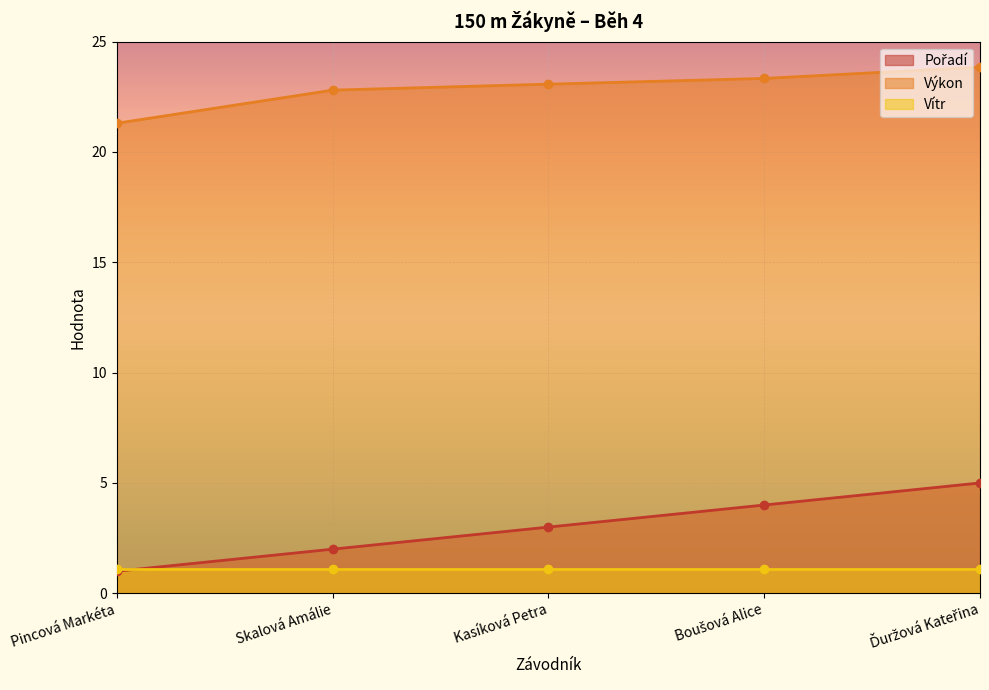

What is the maximum value for Výkon?

23.8